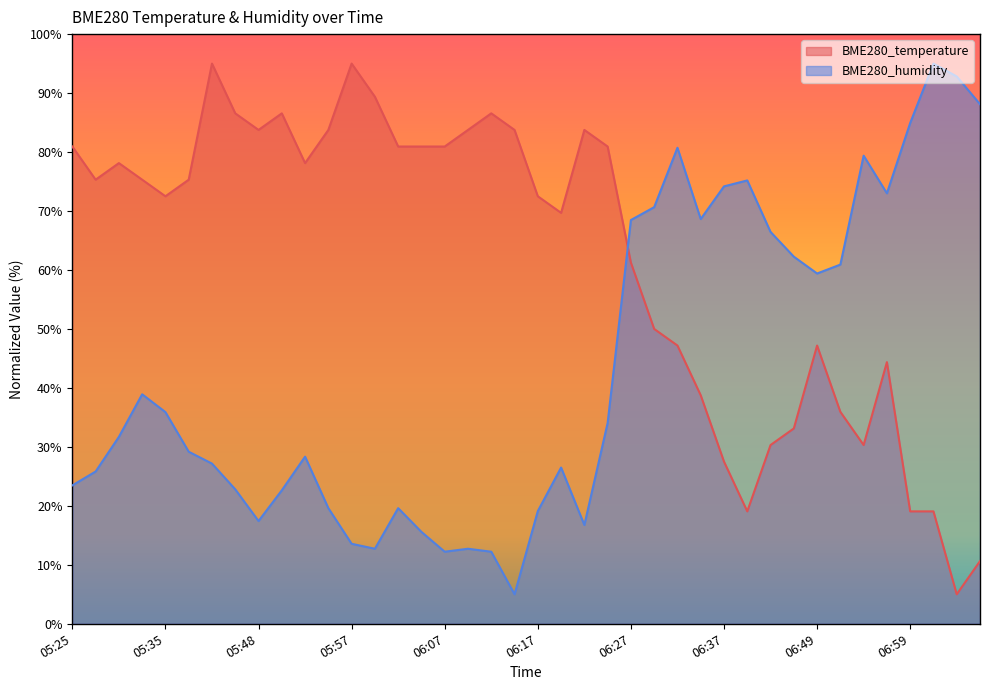

Reading right to left, transcribe all the data shown in this chart.

BME280_temperature: 10.6	5.0	19.1	19.1	44.4	30.3	35.9	47.2	33.1	30.3	19.1	27.5	38.8	47.2	50.0	61.3	80.9	83.8	69.7	72.5	83.8	86.6	83.8	80.9	80.9	80.9	89.4	95.0	83.8	78.1	86.6	83.8	86.6	95.0	75.3	72.5	75.3	78.1	75.3	80.9
BME280_humidity: 88.1	92.8	95.0	84.9	73.0	79.4	60.9	59.4	62.3	66.5	75.2	74.2	68.6	80.7	70.7	68.5	34.0	16.8	26.5	19.1	5.0	12.2	12.7	12.2	15.6	19.6	12.7	13.6	19.6	28.3	22.6	17.4	22.8	27.2	29.2	35.9	38.9	31.7	25.8	23.5